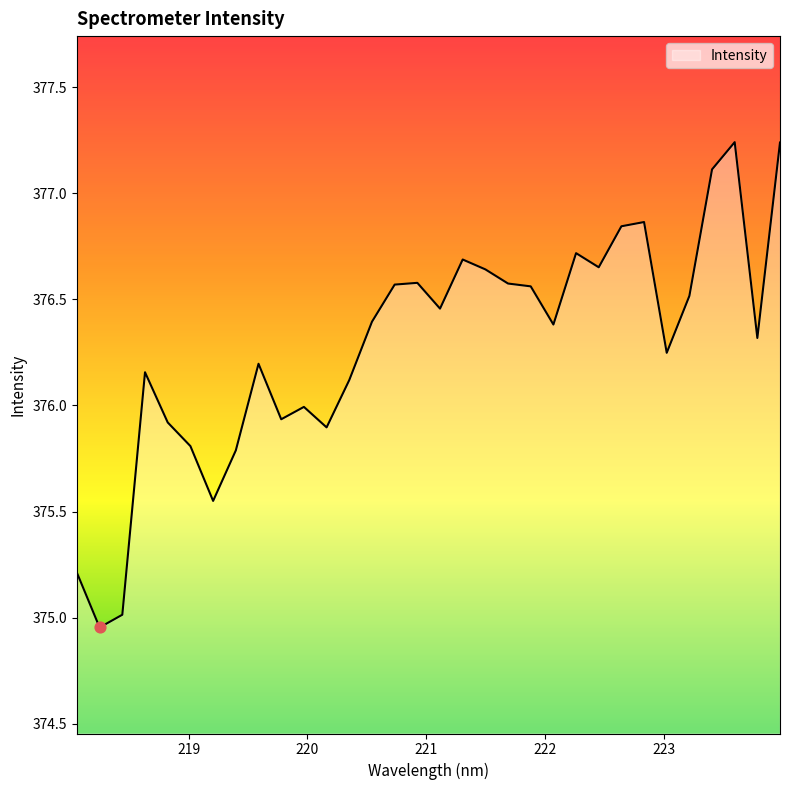

What is the difference between the maximum and minimum values?

2.3